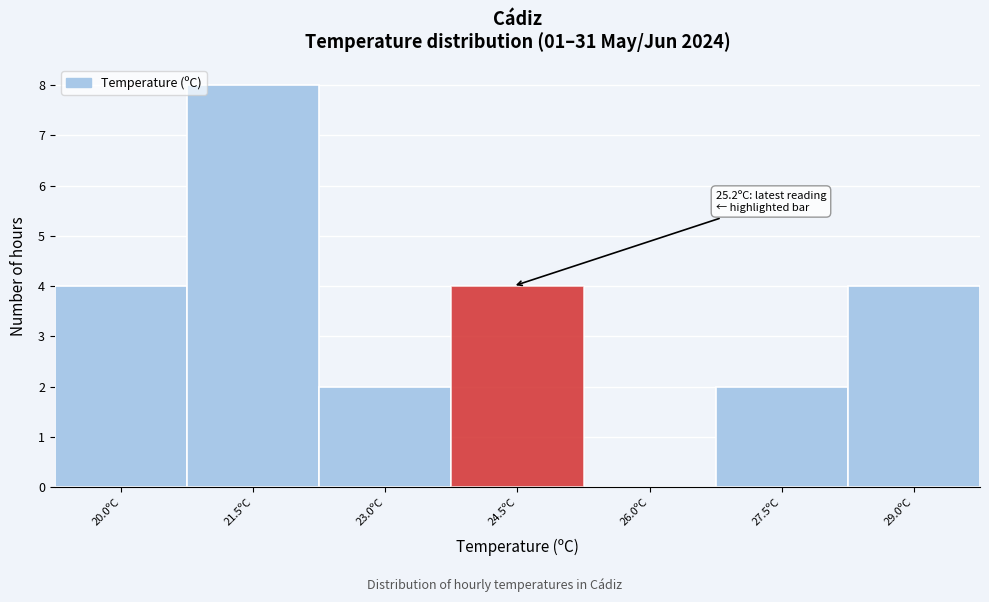

Reading left to right, what are all the values shown in this chart?

20.0ºC=4	21.5ºC=8	23.0ºC=2	24.5ºC=4	26.0ºC=0	27.5ºC=2	29.0ºC=4